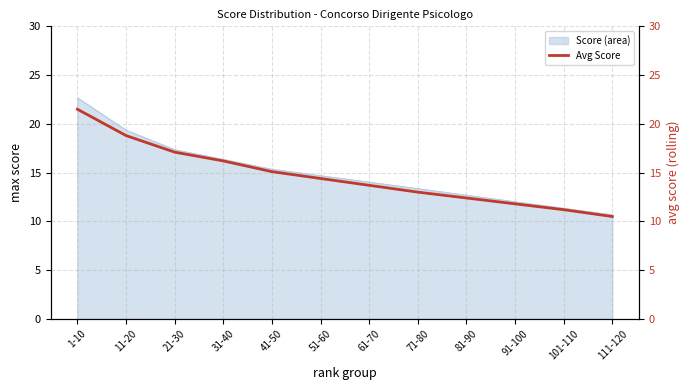

True or false: Score (area) has a value of 14.7 at 51-60.

True